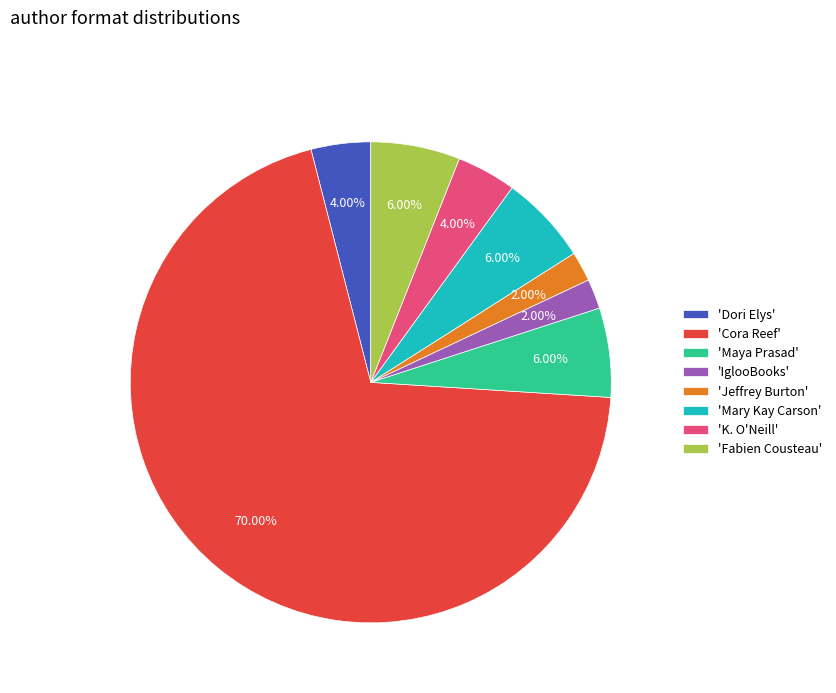

Combined, do 'Dori Elys' and 'Cora Reef' account for over 50%?

Yes